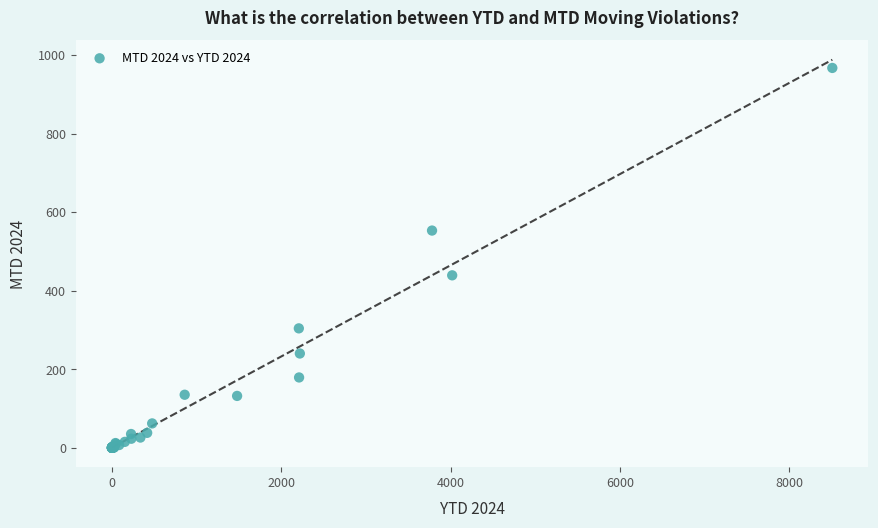

What Y value in the scatter plot is closest to 483?

439